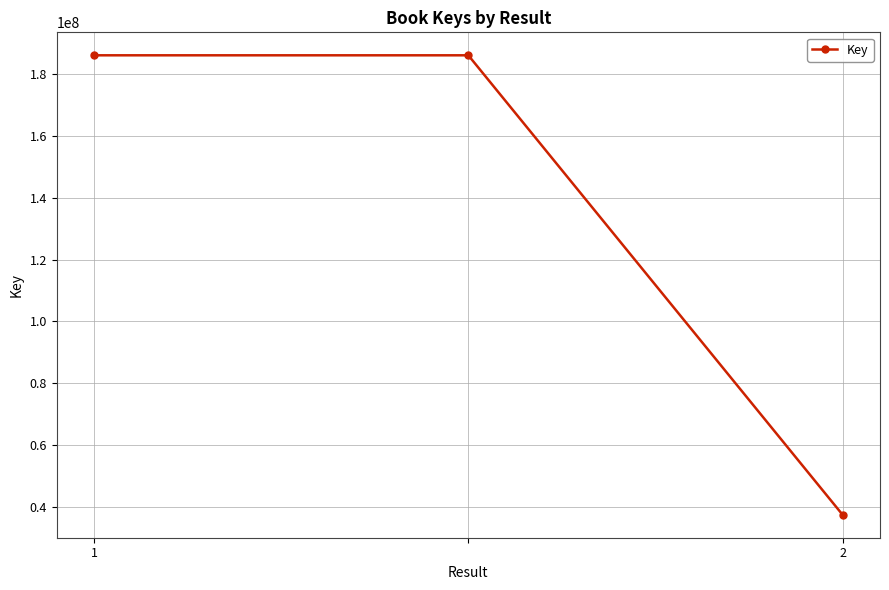

What is the value of the 1st point from the left?

186106701